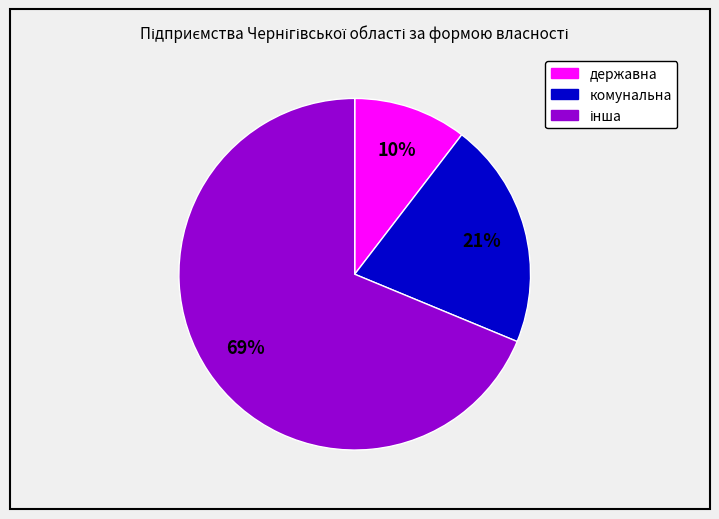

How many segments does this pie chart have?

3